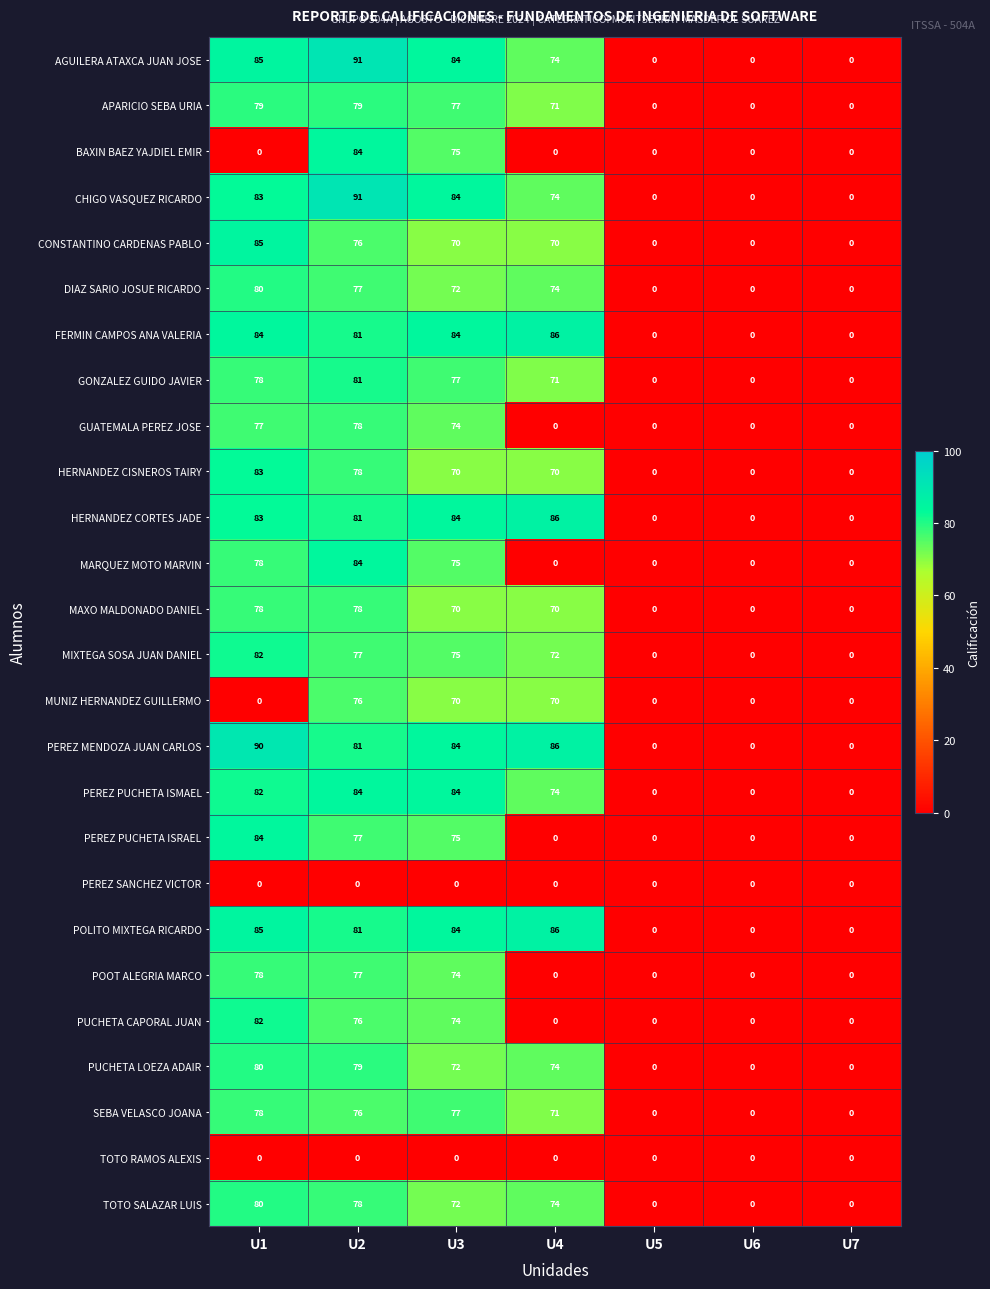

What is the spread (max minus min) of values at U3?

84